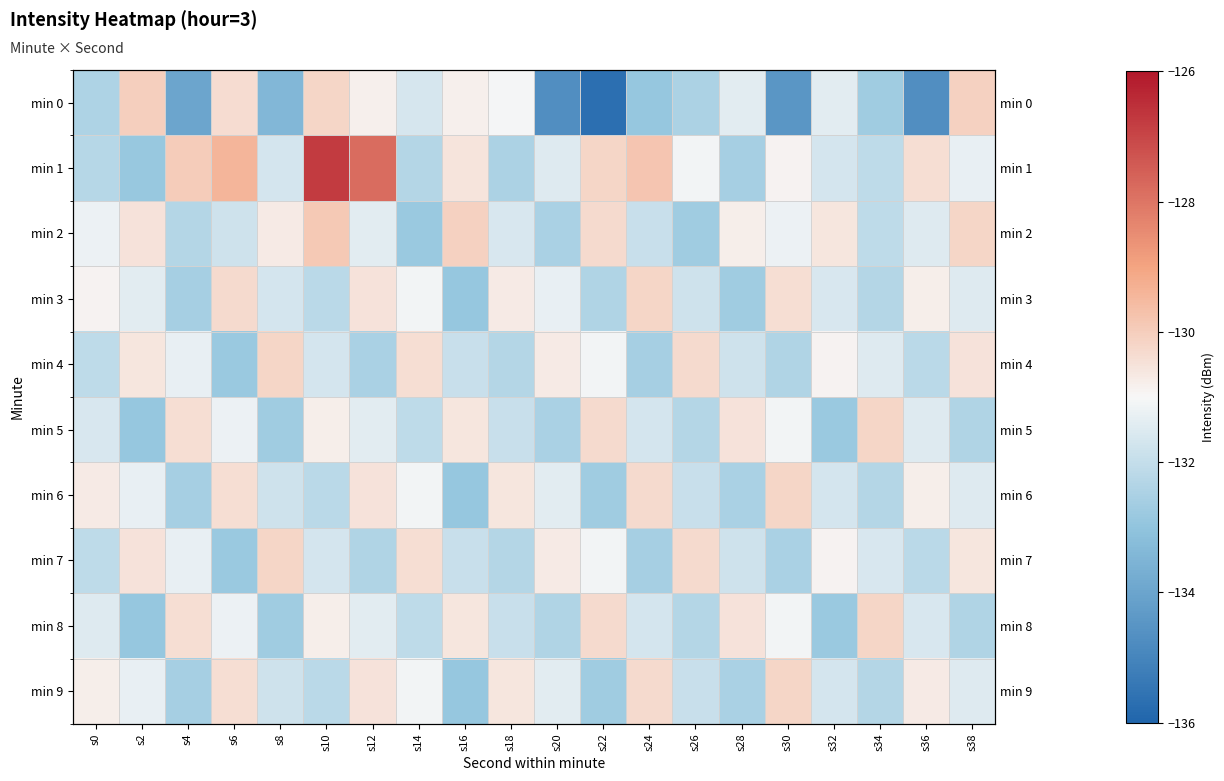

Which has a higher value, s36 or s0?

s0